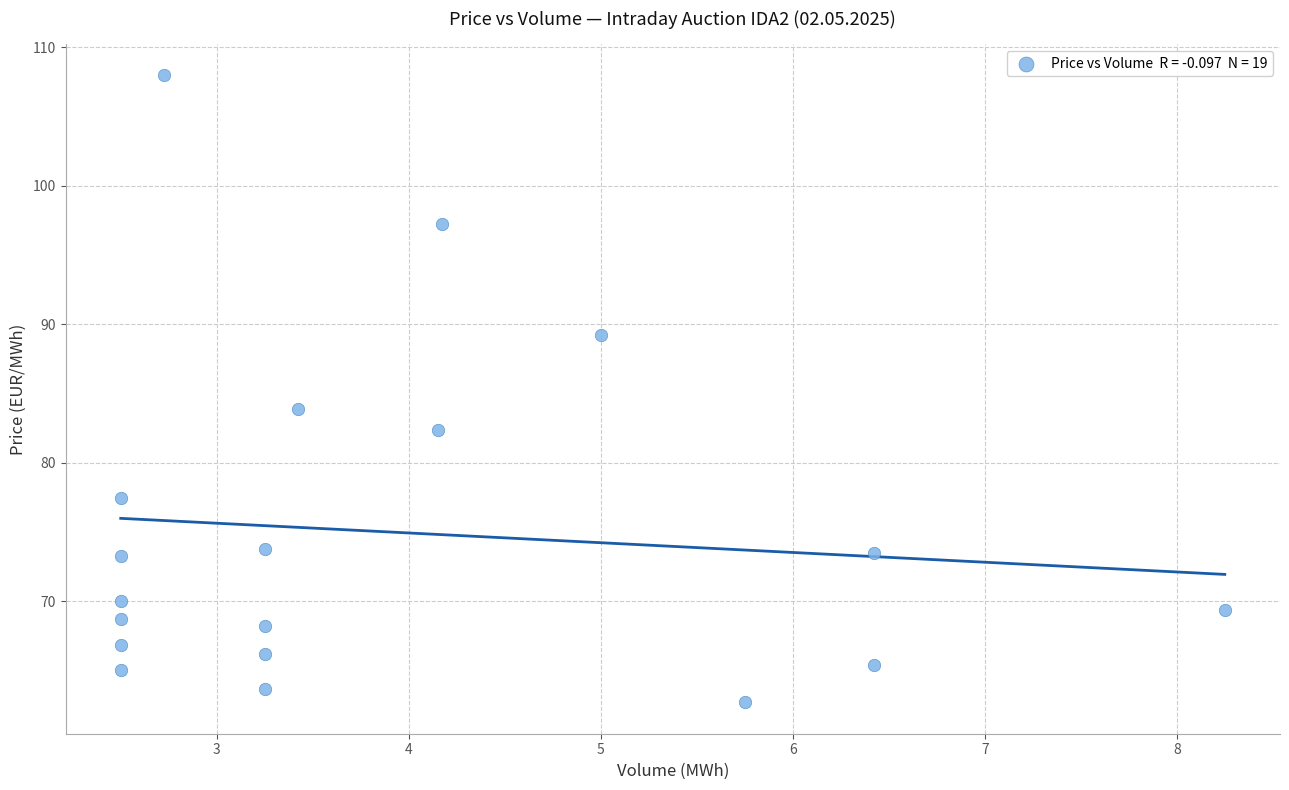

What is the range of Y values (max minus min)?

45.2